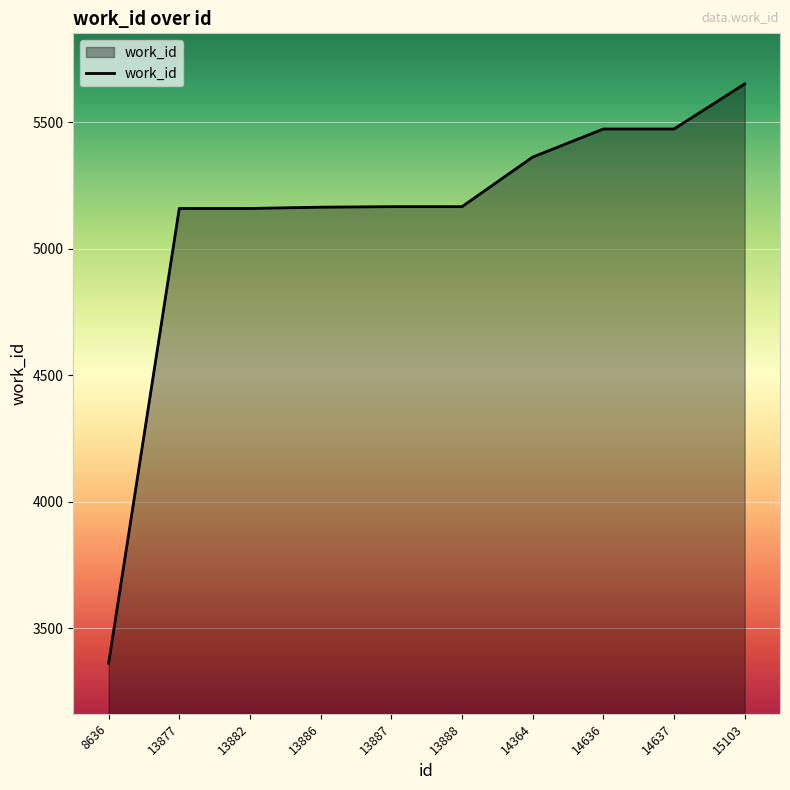

What is the sum of the values at 14637 and 14636?

10946